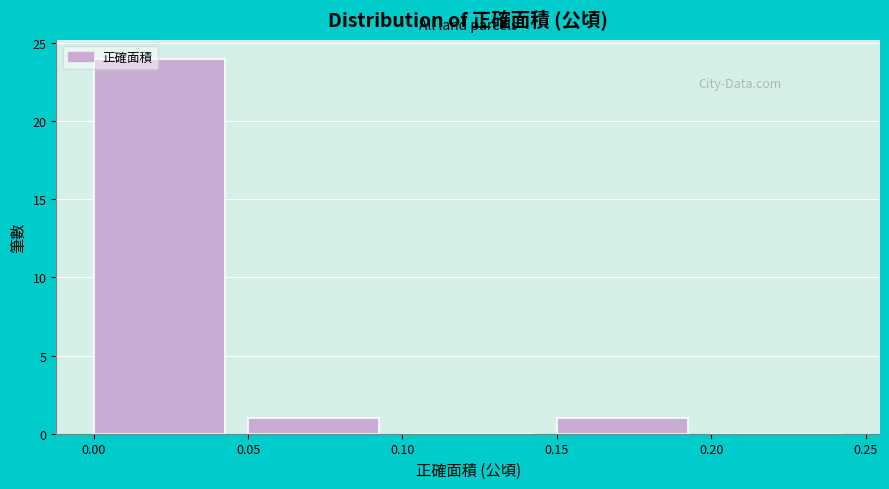

Reading left to right, list every bar in this chart as the range it spans on the x-axis followed by its height. The values are not printed on the chart, so give them approximately, as read against the axis.

0.00 to 0.05: 24
0.05 to 0.10: 1
0.10 to 0.15: 0
0.15 to 0.20: 1
0.20 to 0.25: 0